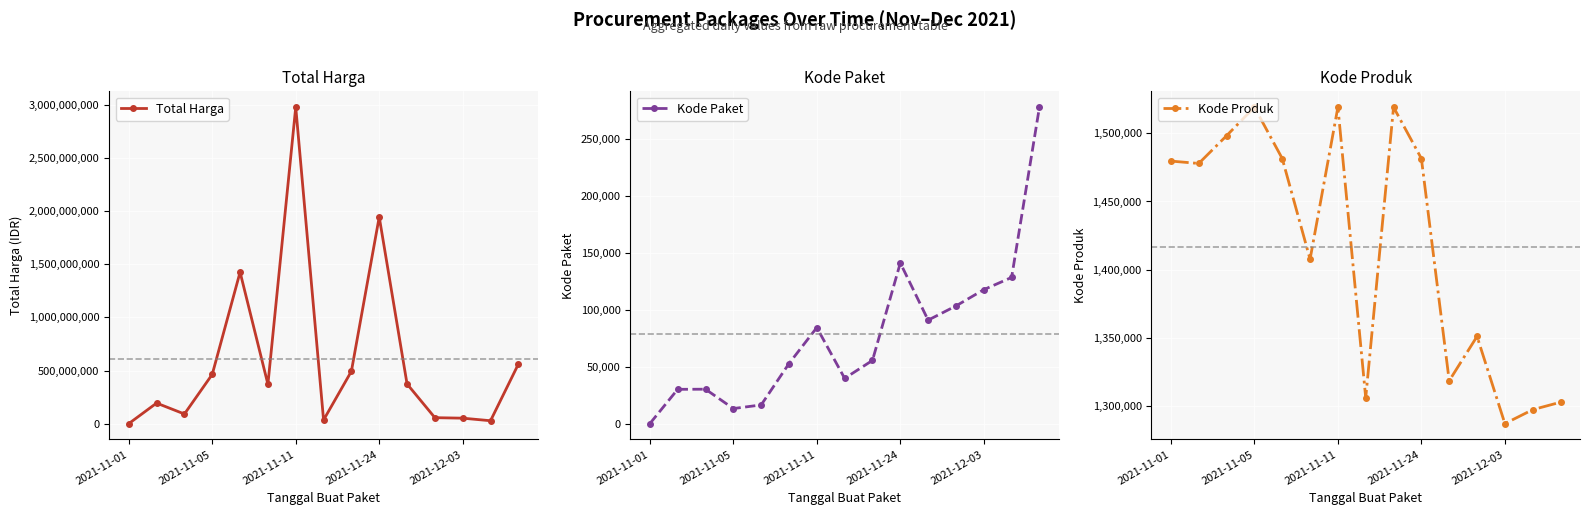

What is the average value of the Total Harga series?

604327266